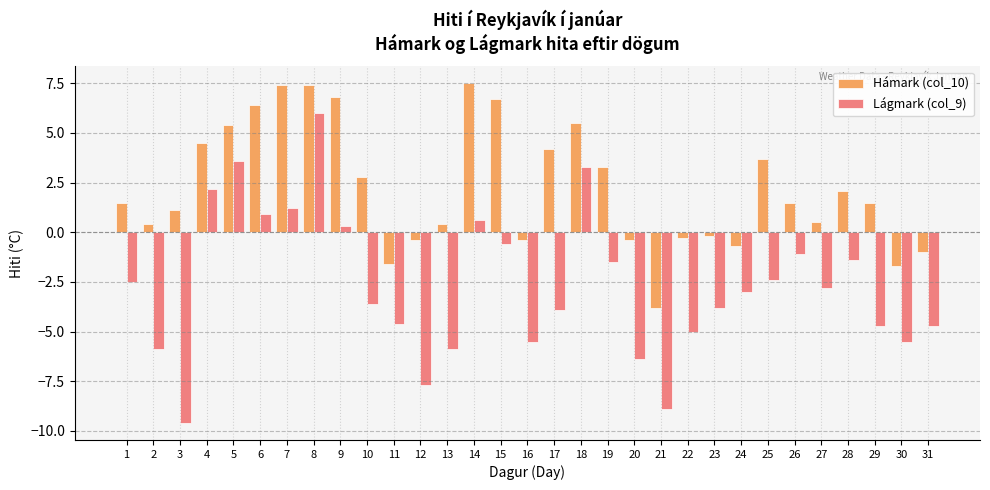

Are the bars grouped side by side (vs. stacked)?

Yes